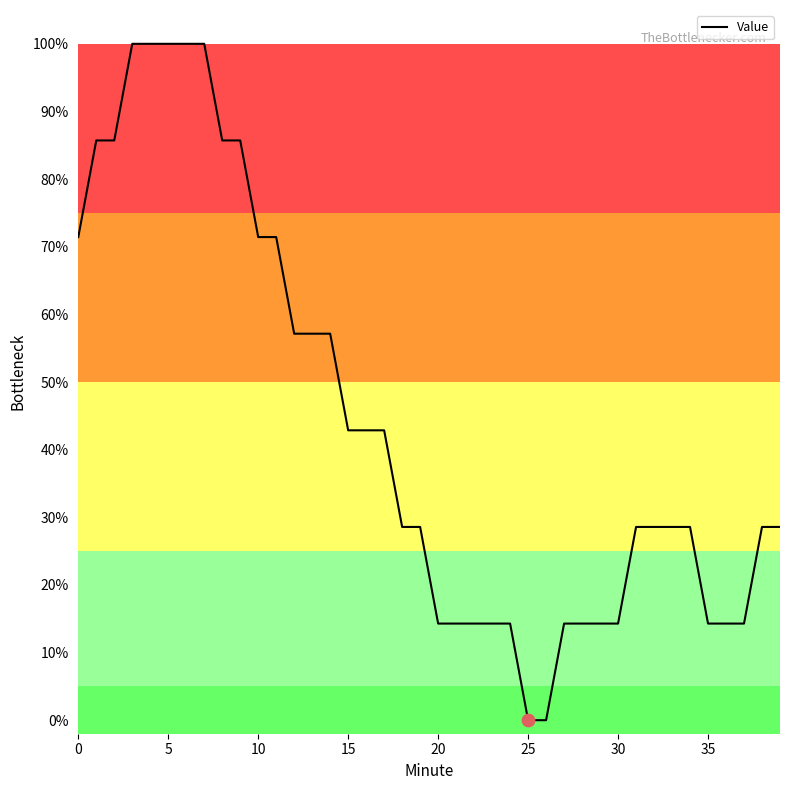

What is the difference between the maximum and minimum values?

100.0